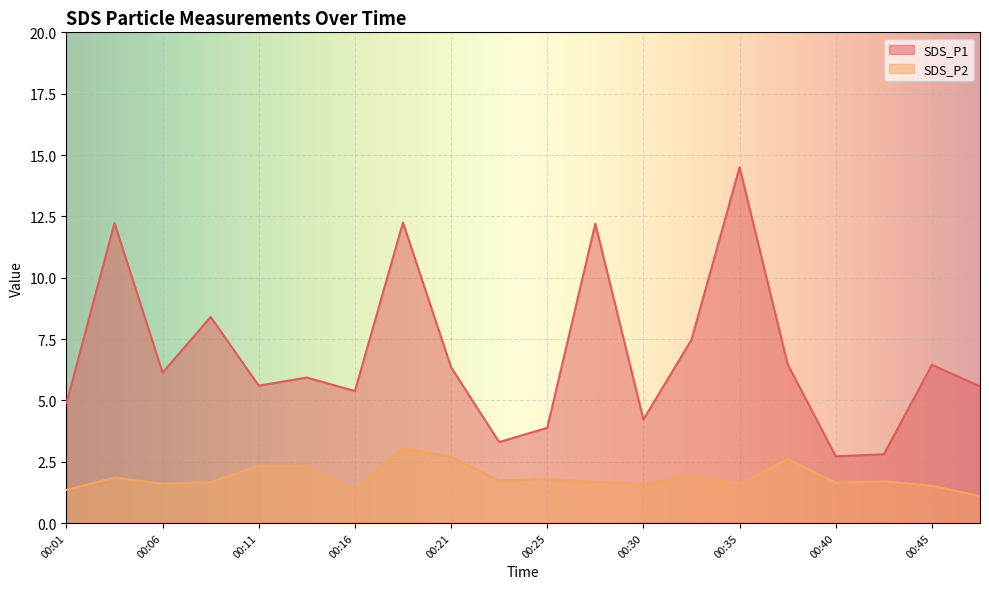

True or false: SDS_P2 has more than 2 interior local peaks.

True